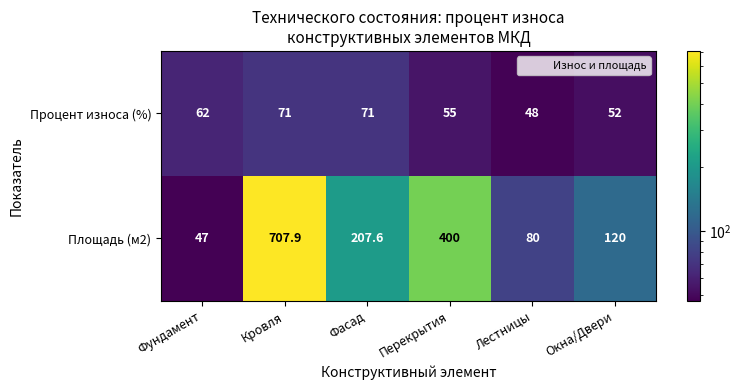

At which category is the sum across all series the highest?

Кровля